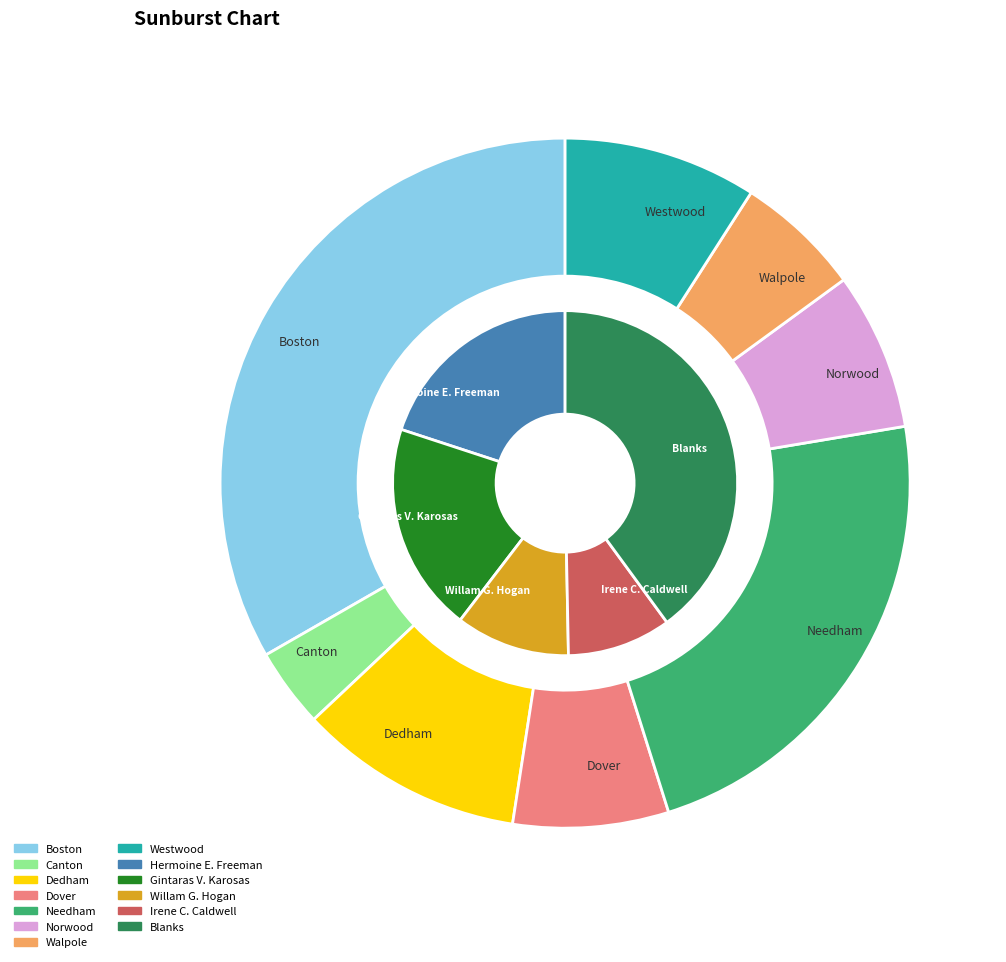

Count the number of slices in the pie.

8